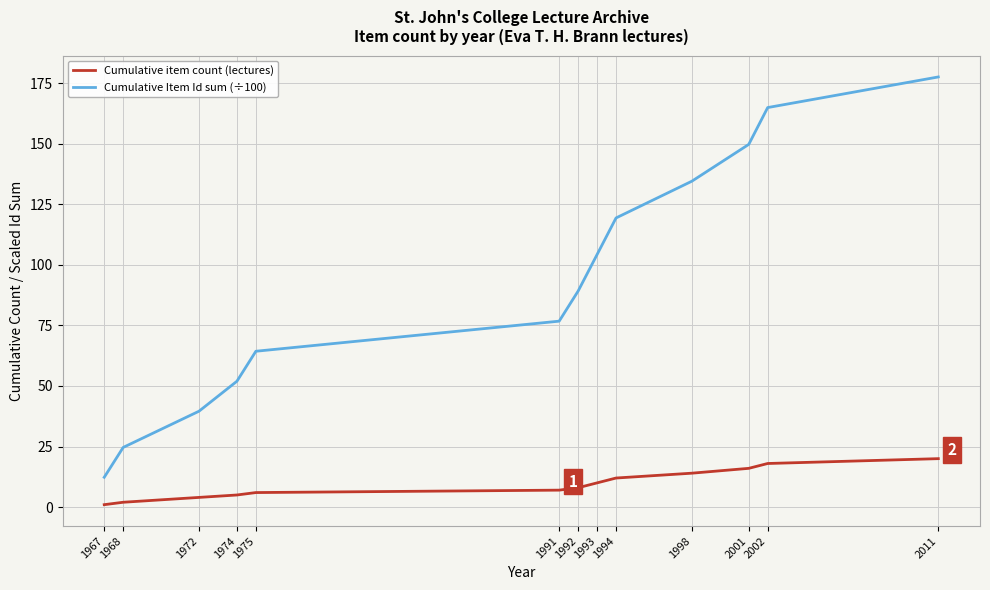

What is the spread (max minus min) of values at 1994?

107.4